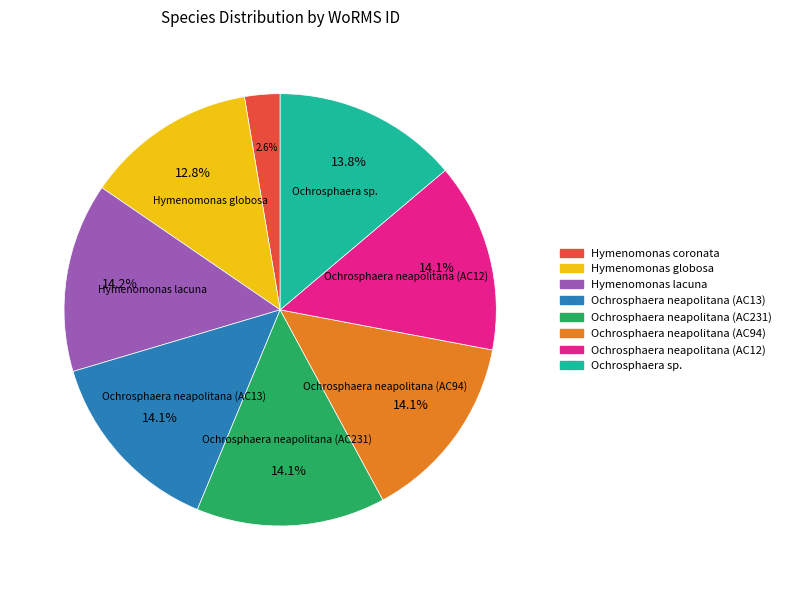

How many segments does this pie chart have?

8